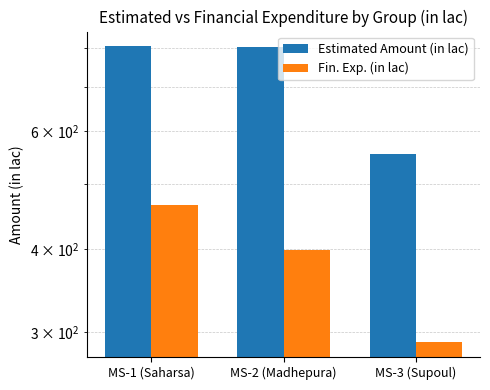

Which series has the largest total across all categories?

Estimated Amount (in lac)